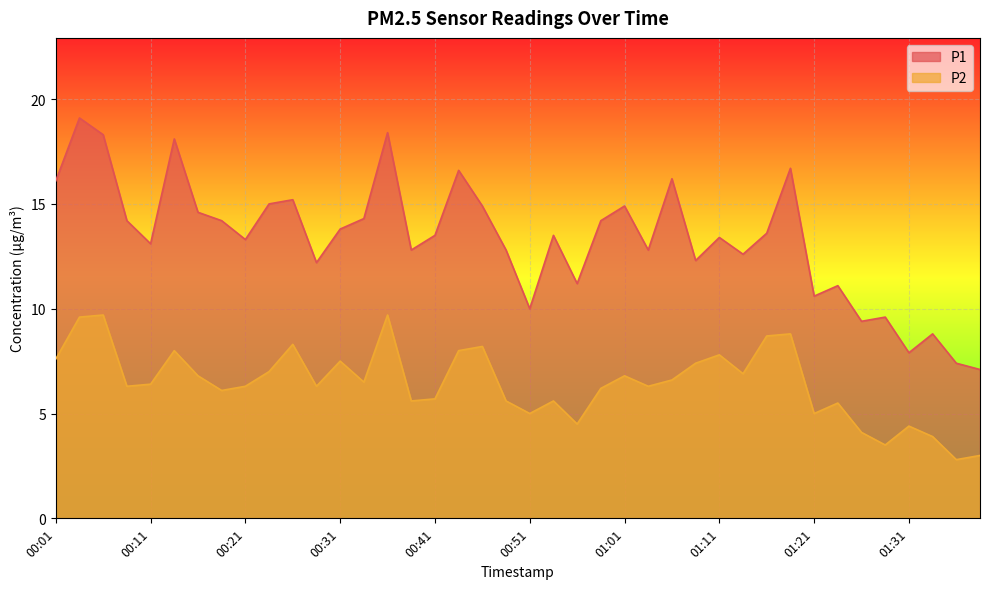

Where is the first local maximum for P2?

00:06